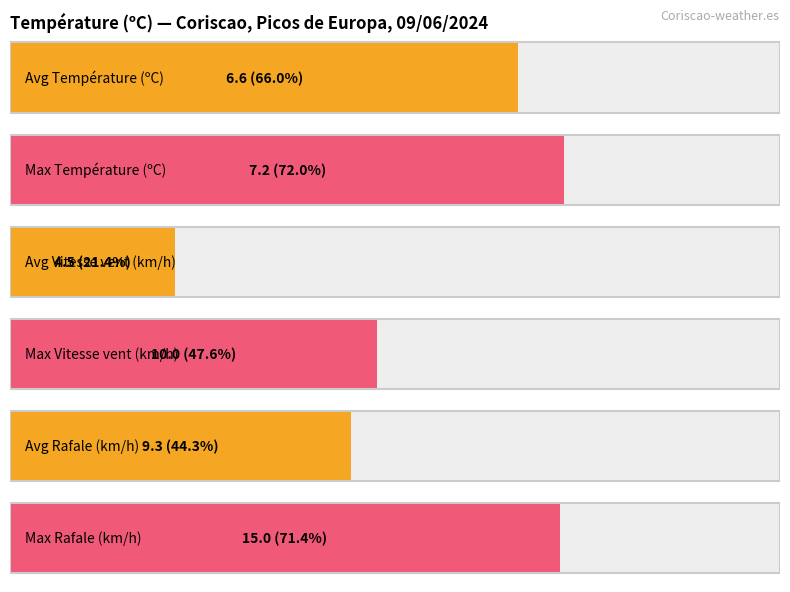

The value of Pression (hPa) at 21:00 is 1445.8. True or false?

False